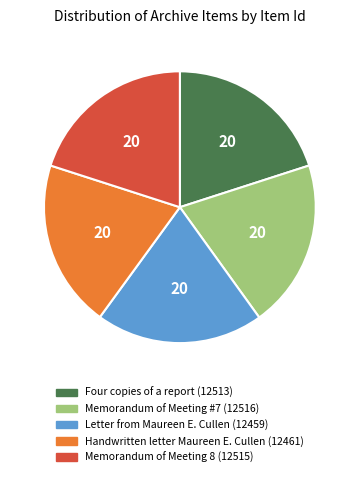

Is there any slice that represents more than half of the pie?

No